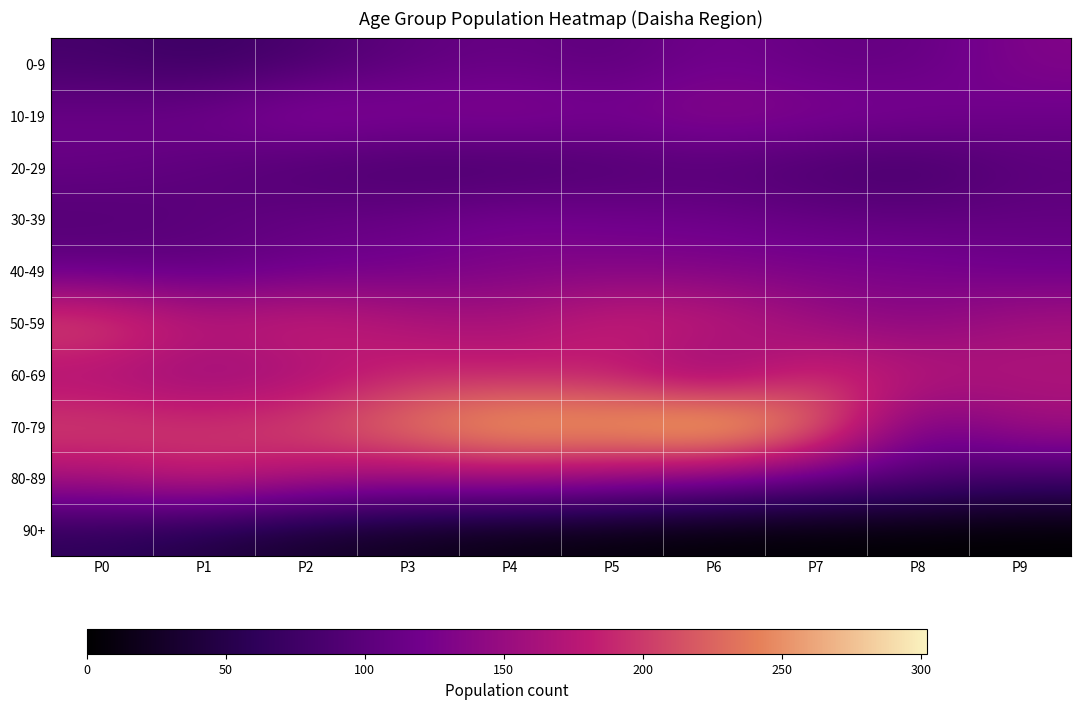

Count the number of categories in the chart.

10